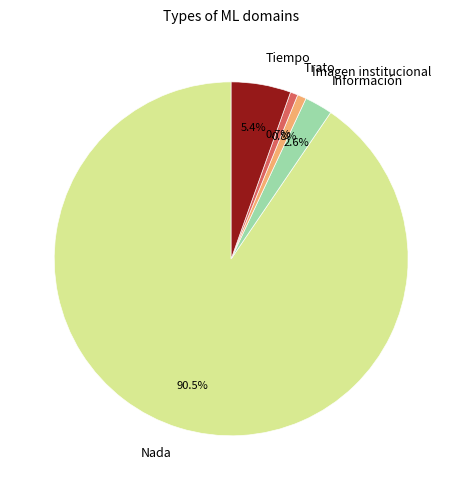

To the nearest percent, what is the combined percentage of Nada and Trato?

91%